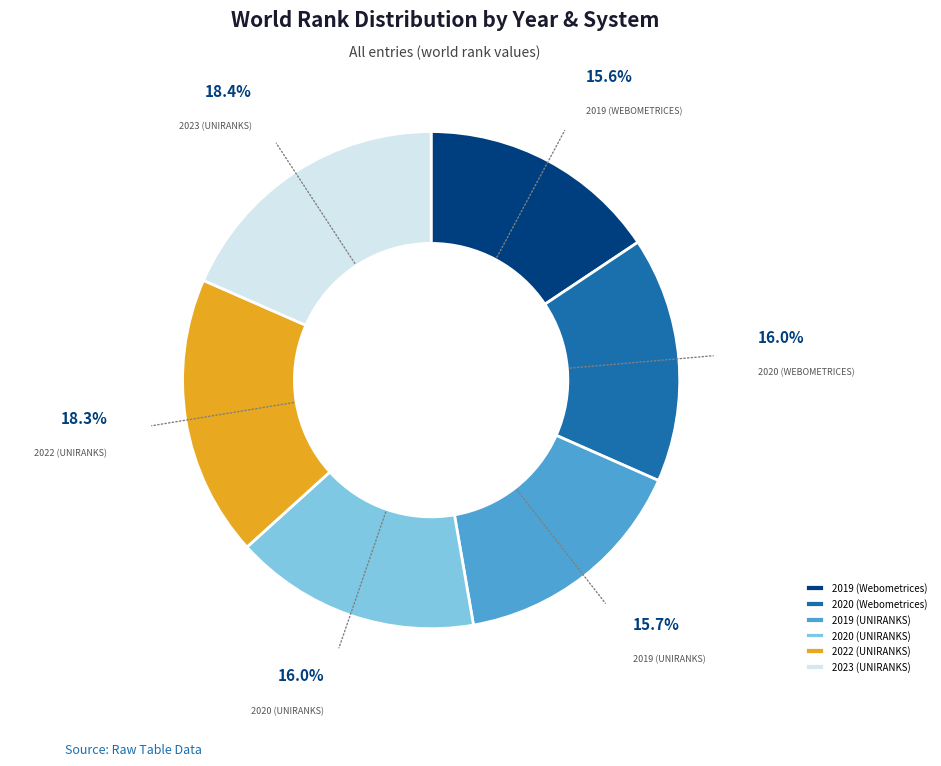

Is it true that 2020 (UNIRANKS) is 16% of the pie?

True